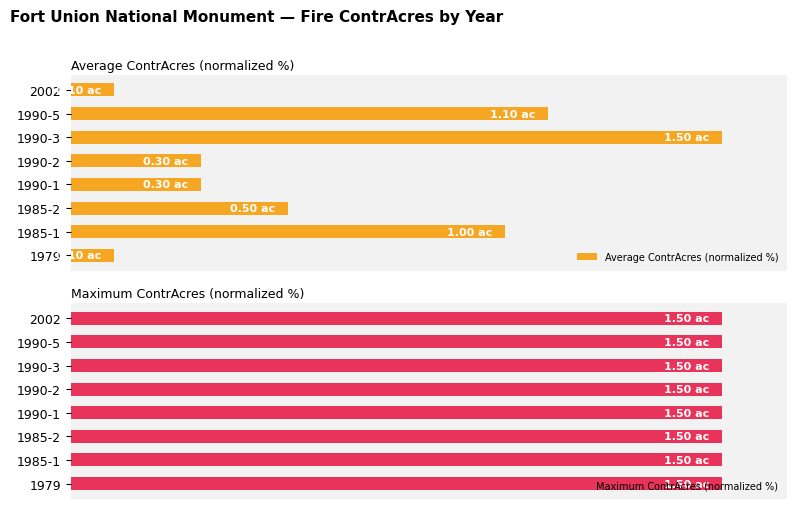

Which series has the largest total across all categories?

Average ContrAcres (normalized %)